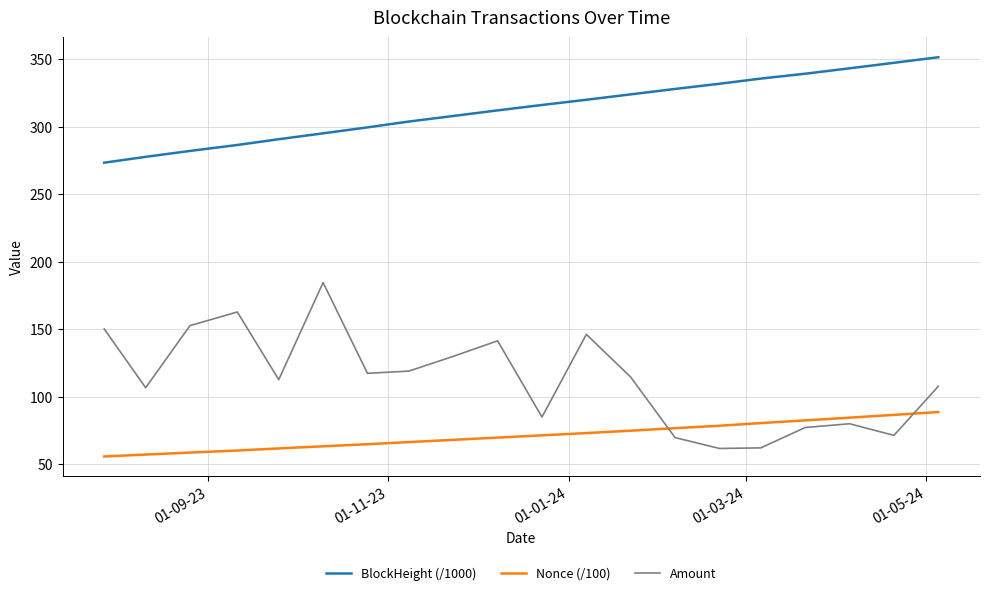

What are all the series names shown in the legend?

BlockHeight (/1000), Nonce (/100), Amount